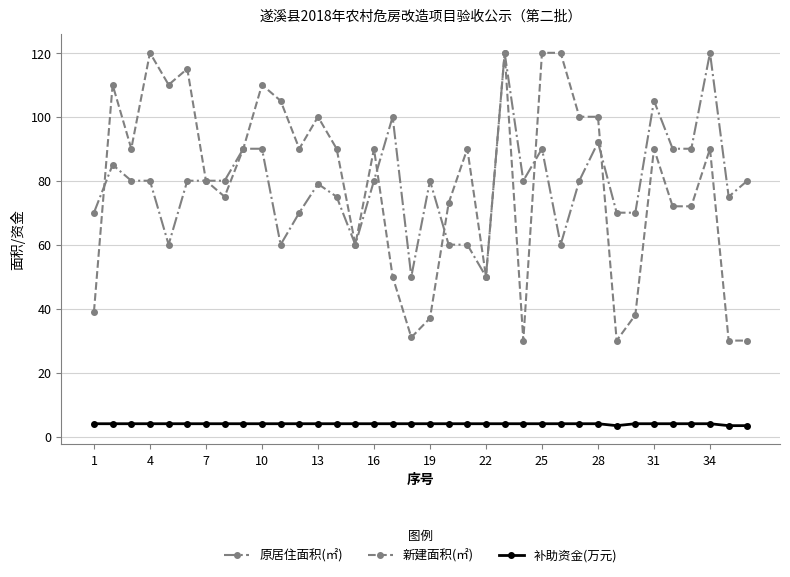

After their last crossing, which series has the higher values: 原居住面积(㎡) or 新建面积(㎡)?

原居住面积(㎡)